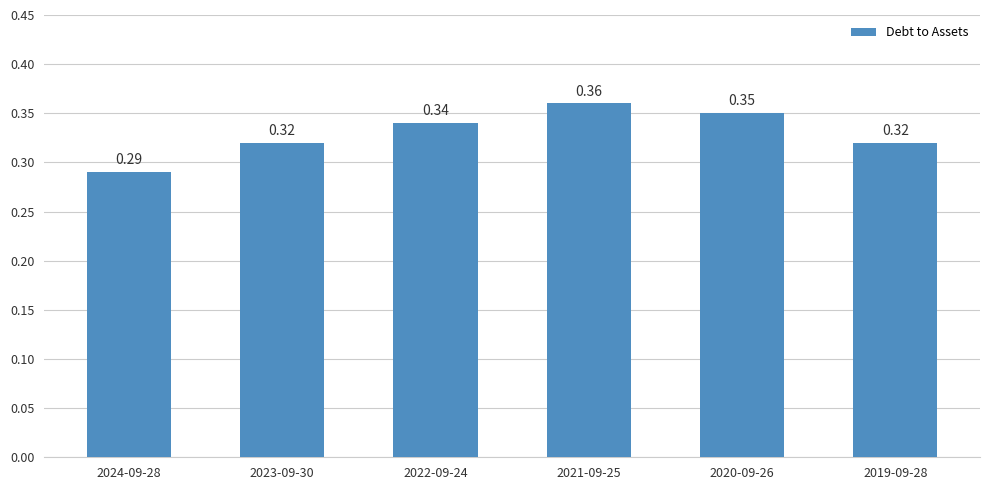

Between 2021-09-25 and 2020-09-26, which is larger?

2021-09-25